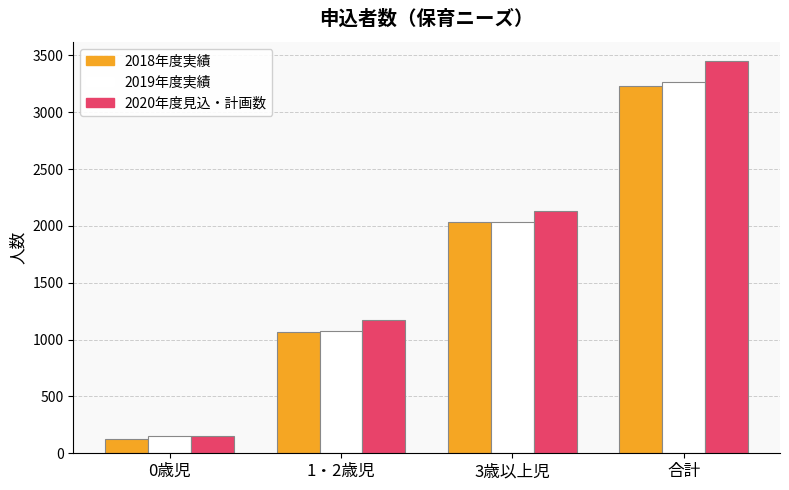

Reading right to left, what are all the values shown in this chart?

2018年度実績: 合計=3228	3歳以上児=2035	1・2歳児=1065	0歳児=128
2019年度実績: 合計=3266	3歳以上児=2036	1・2歳児=1080	0歳児=150
2020年度見込・計画数: 合計=3447	3歳以上児=2128	1・2歳児=1170	0歳児=149